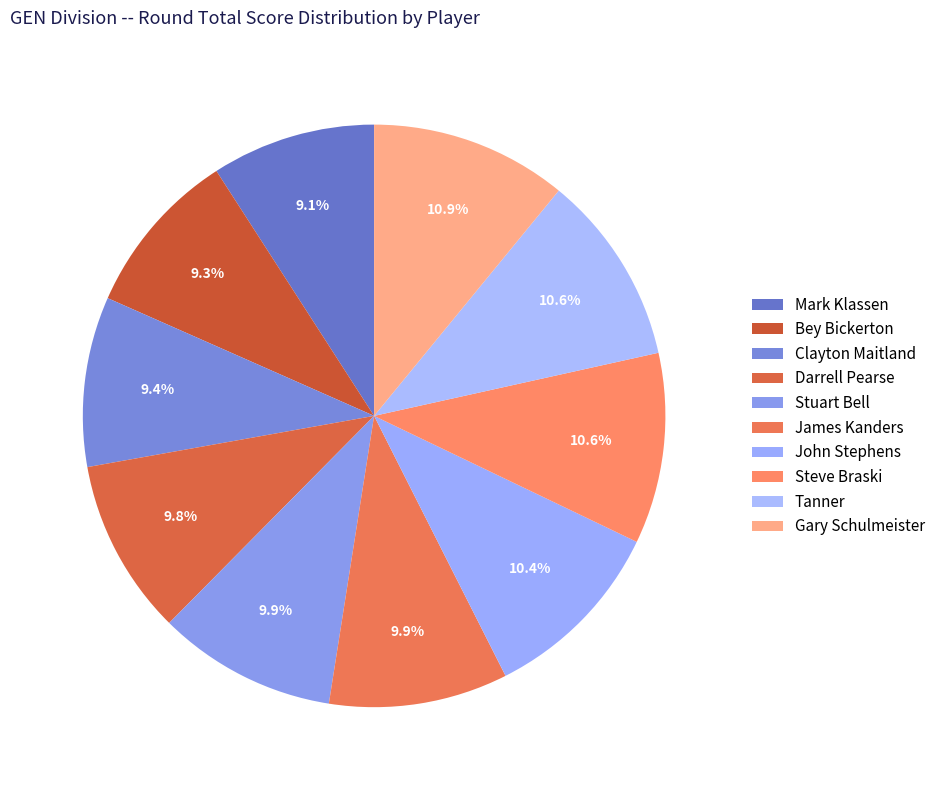

What percentage is the James Kanders slice, to the nearest percent?

10%